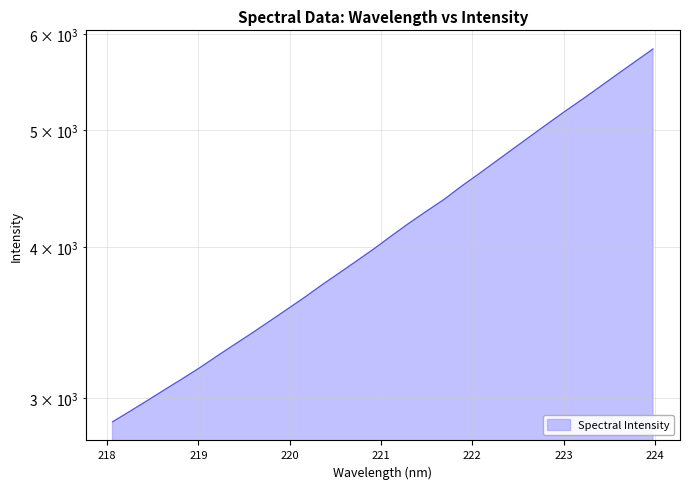

Does the chart display data point markers on the line(s)?

No